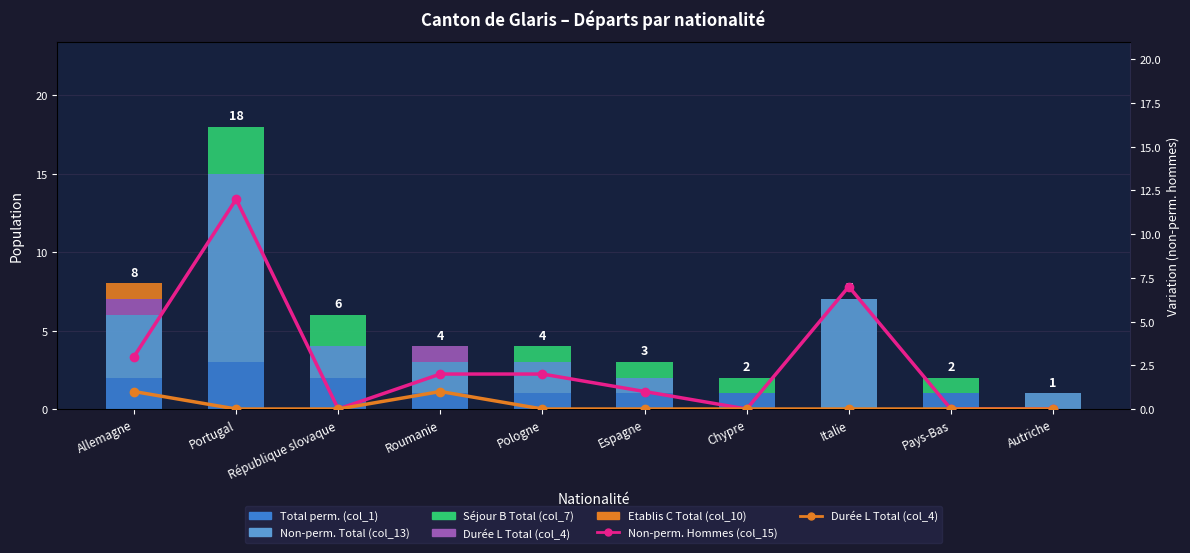

Which series has the widest spread of values?

Non-perm. Total (col_13)